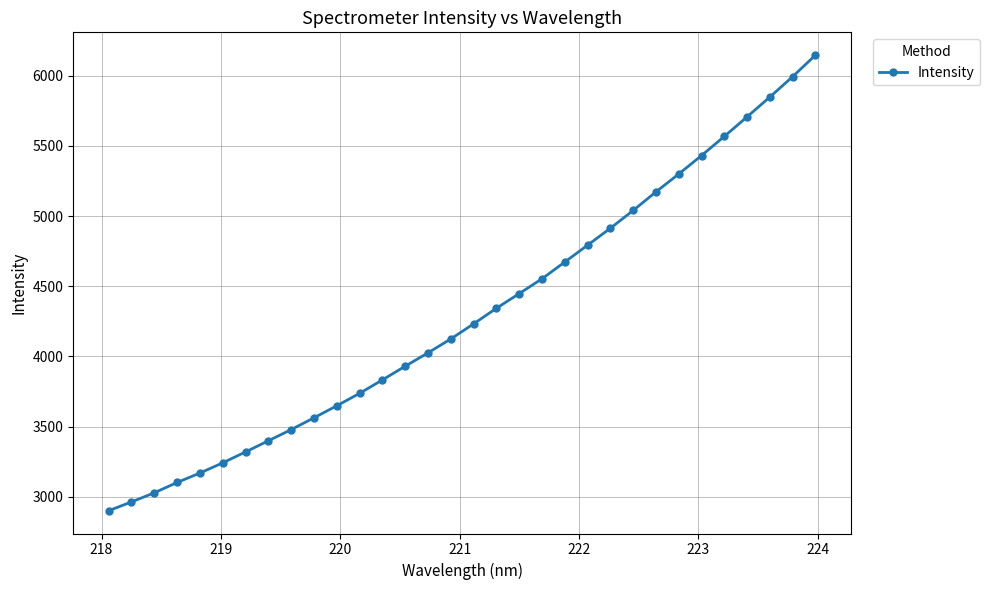

What is the value of the 22nd point from the left?

4793.1